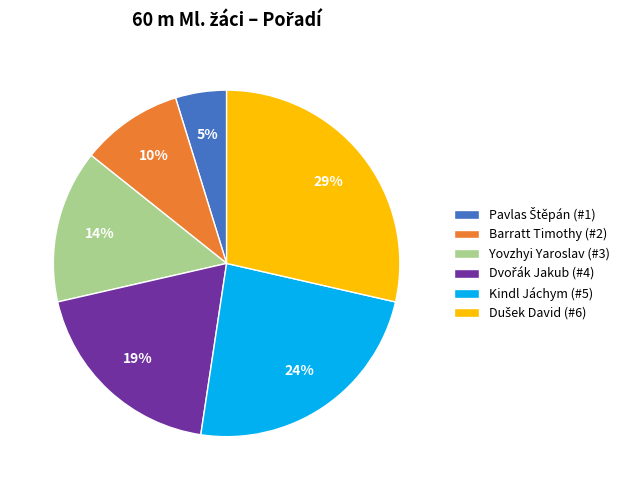

To the nearest percent, what is the average slice percentage?

17%